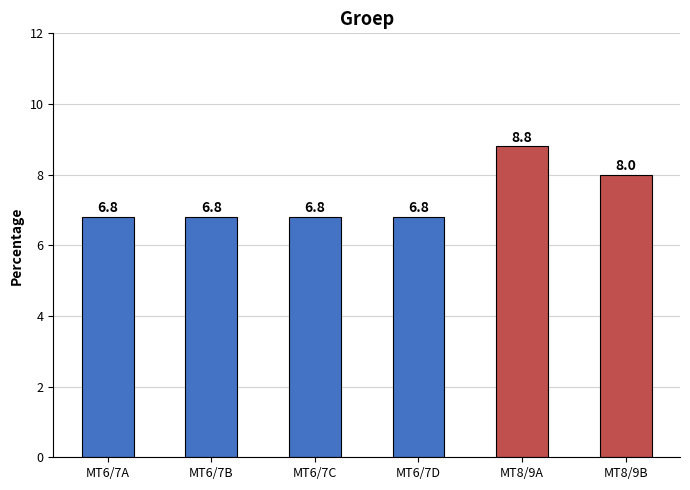

What is the value of the 4th bar from the left?

6.8